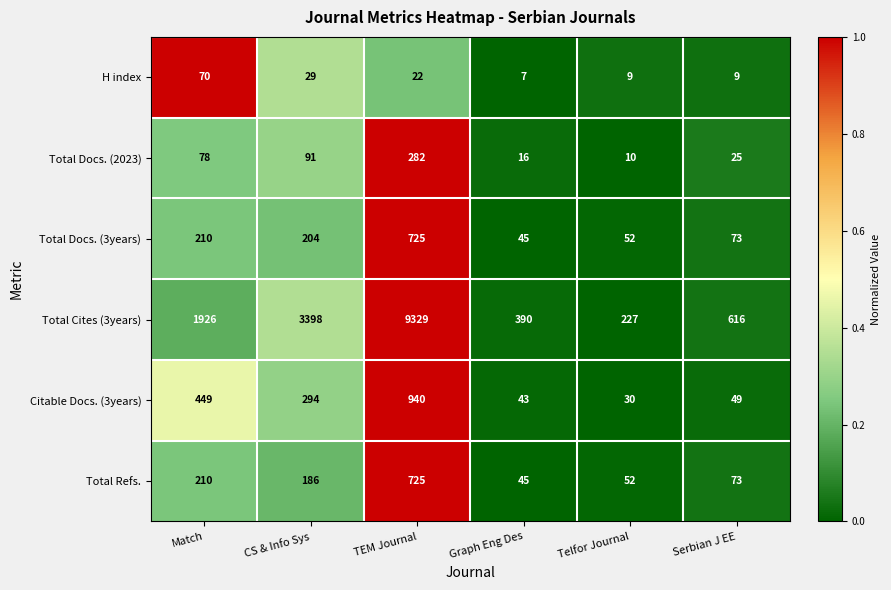

Count the number of data series in this chart.

6